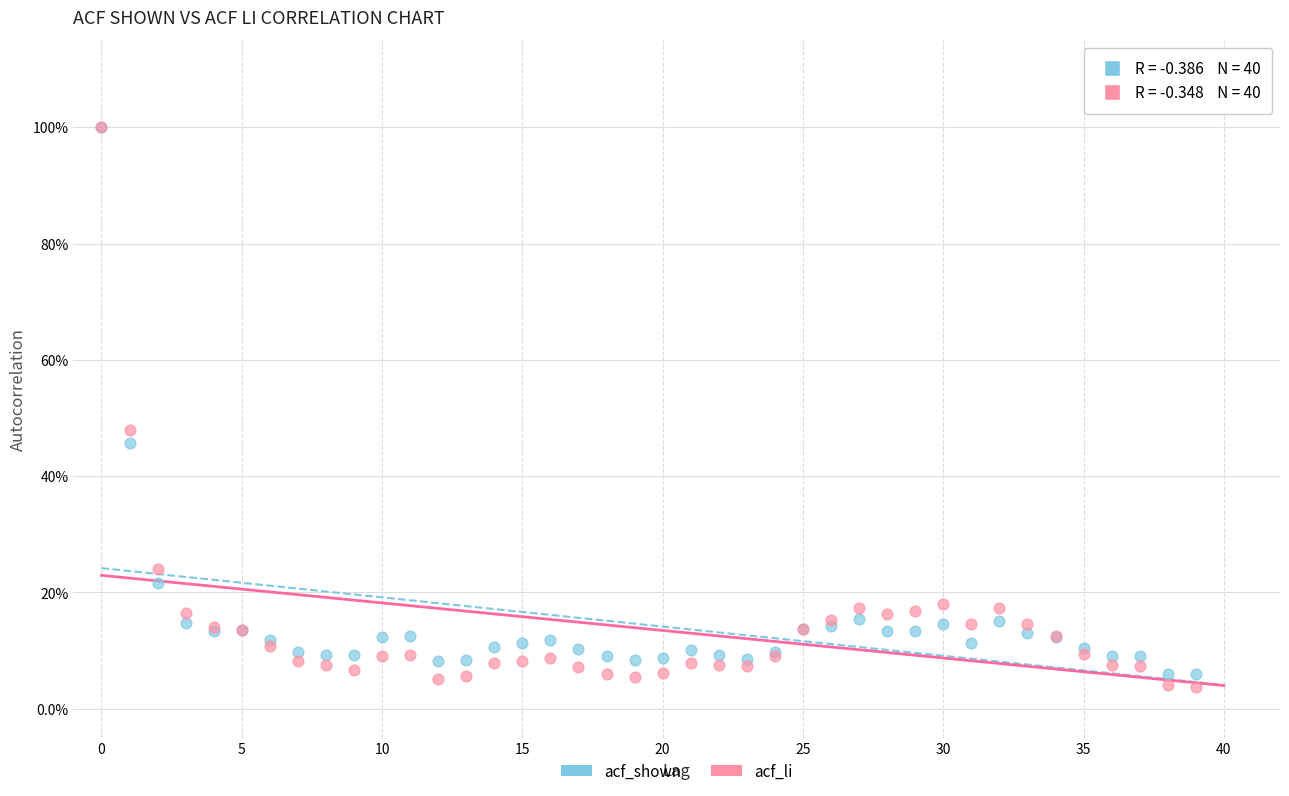

What are all the series names shown in the legend?

acf_shown, acf_li